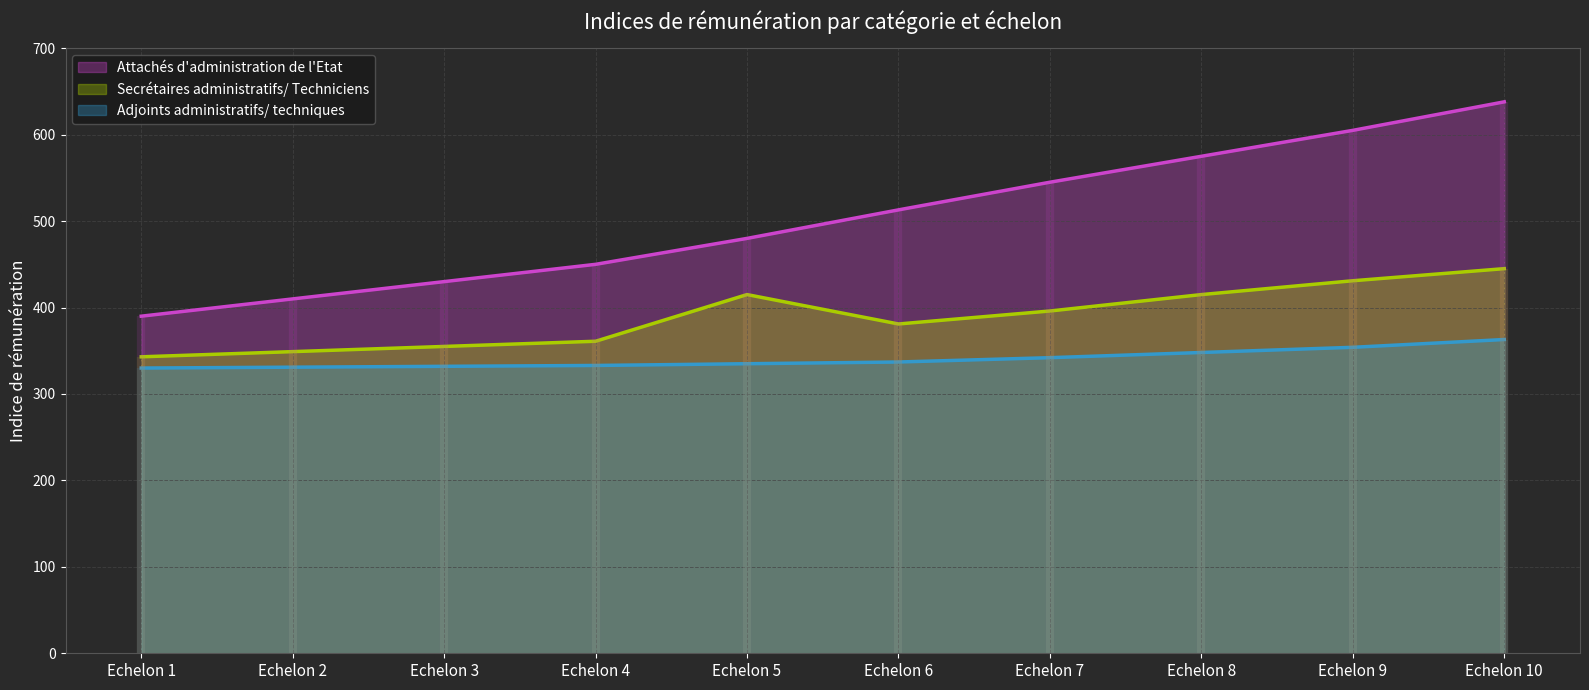

What is the difference between the second highest and minimum values in the Secrétaires administratifs/ Techniciens series?

88